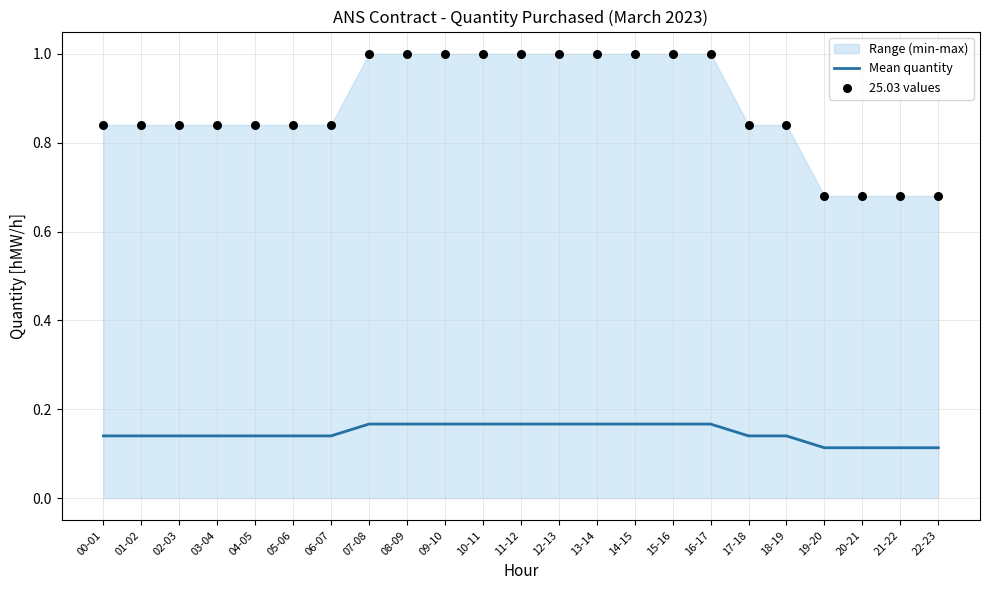

What is the total value across all series at 00-01?

1.0